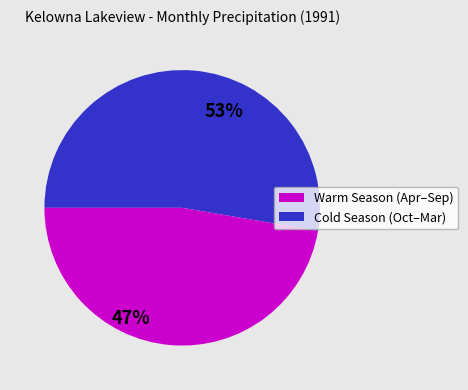

Does any single category account for the majority?

Yes